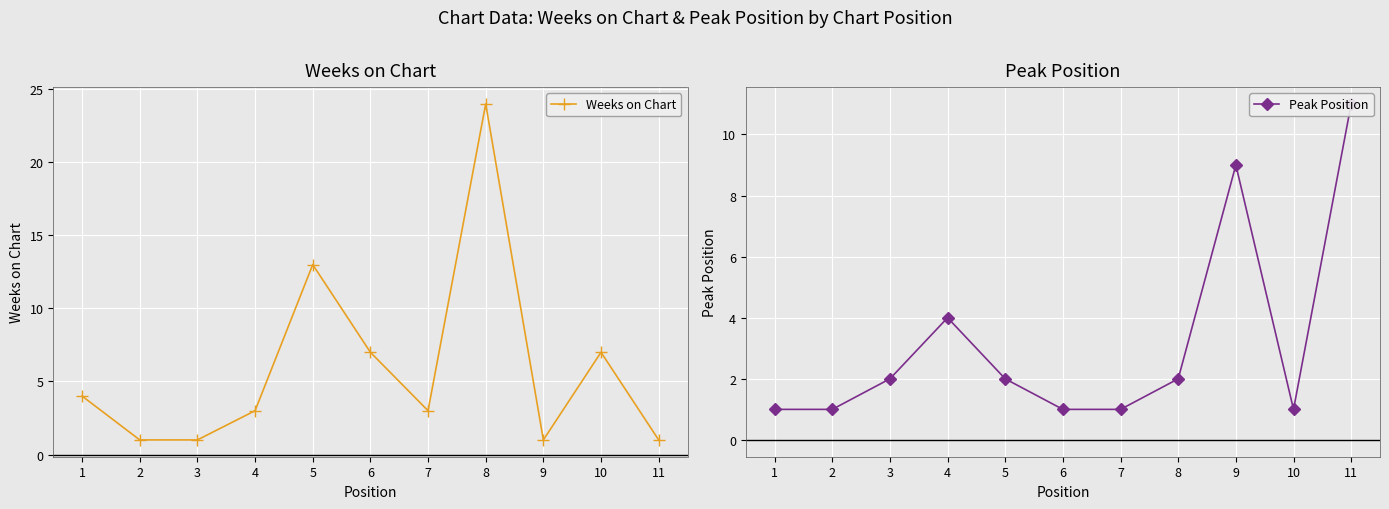

The Weeks on Chart series shows 6 at 1. True or false?

False